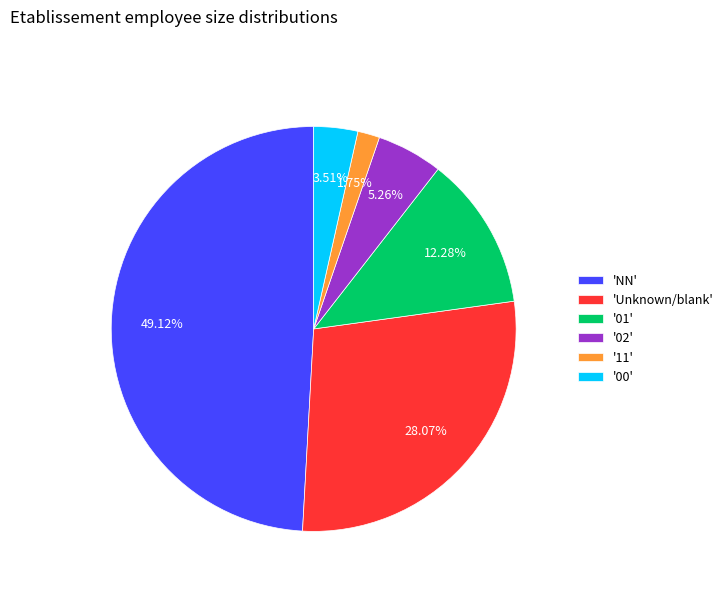

What is the ratio of the value at 'Unknown/blank' to the value at '00'?

8.0